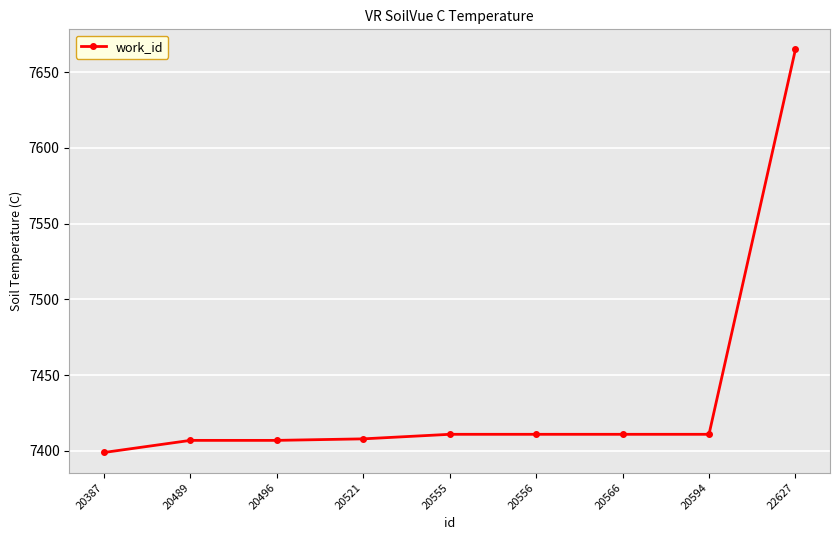

The value at 20521 is 7408. True or false?

True